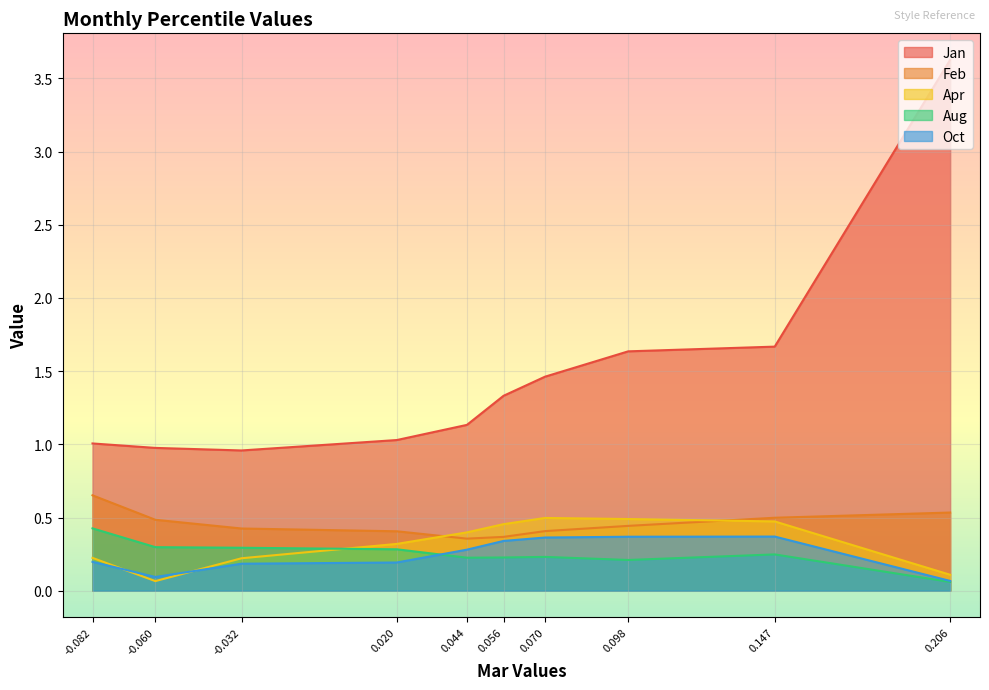

What is the average value of the Aug series?

0.3